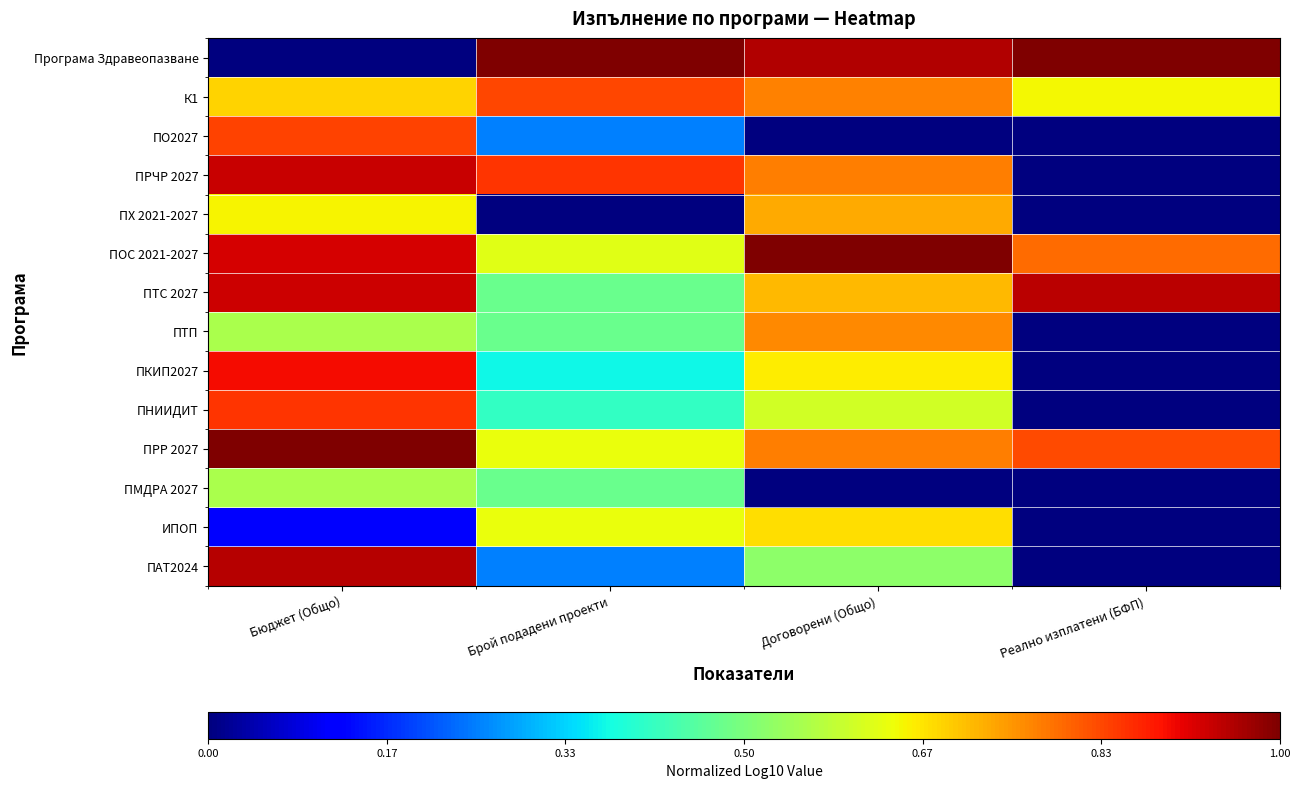

What is the difference between the highest and lowest values at Договорени (Общо)?

1.0